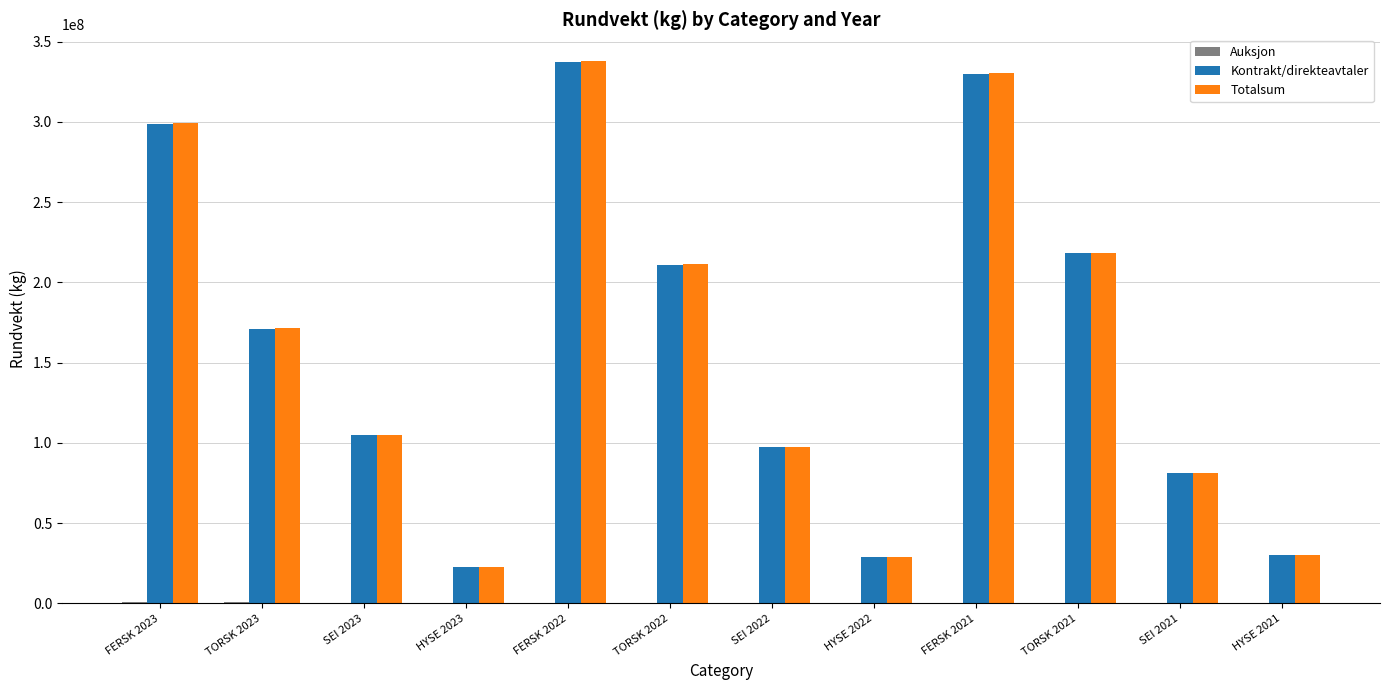

Where is Kontrakt/direkteavtaler nearest to the value 179904436?

TORSK 2023